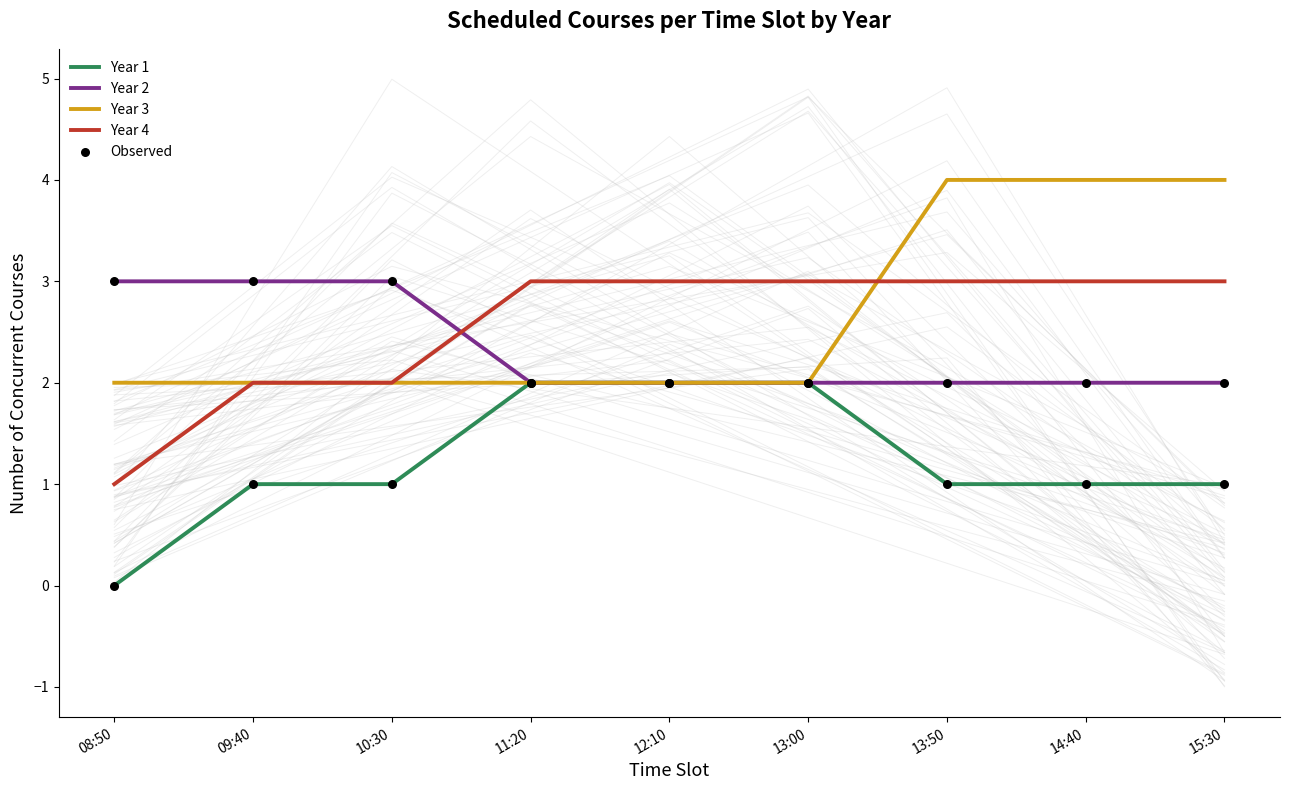

Is the value of Year 3 at 12:10 greater than the value of Year 2 at 10:30?

No